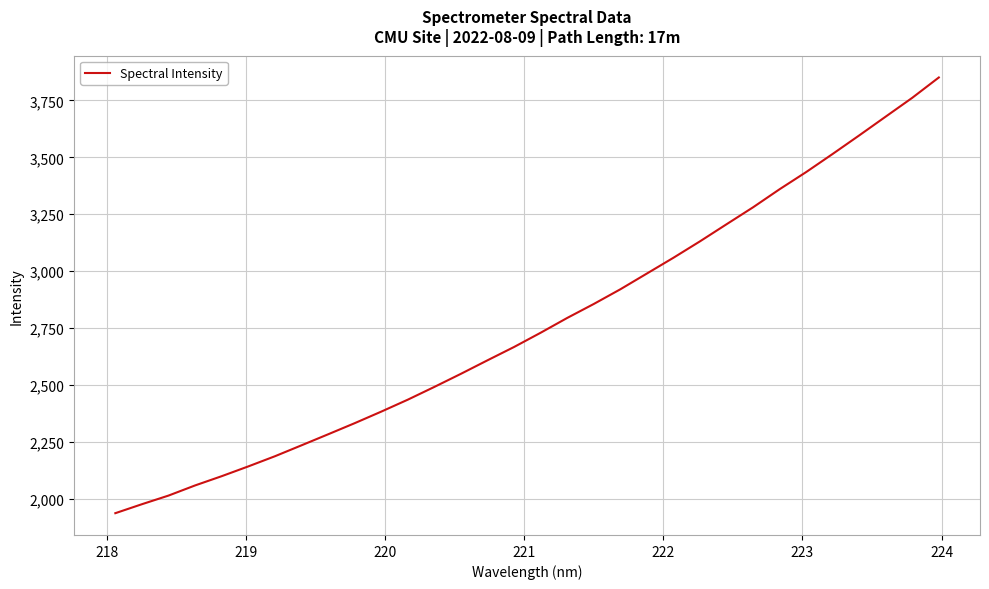

What is the minimum value shown in the chart?

1936.8